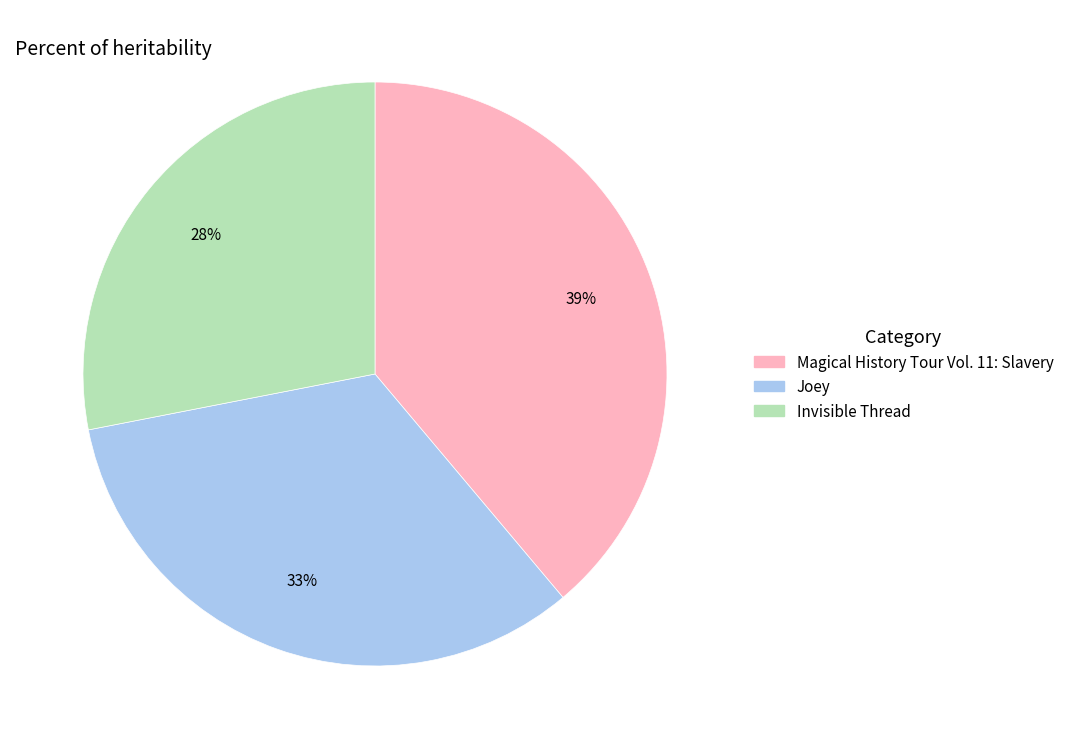

The Magical History Tour Vol. 11: Slavery slice represents 39% of the pie. True or false?

True